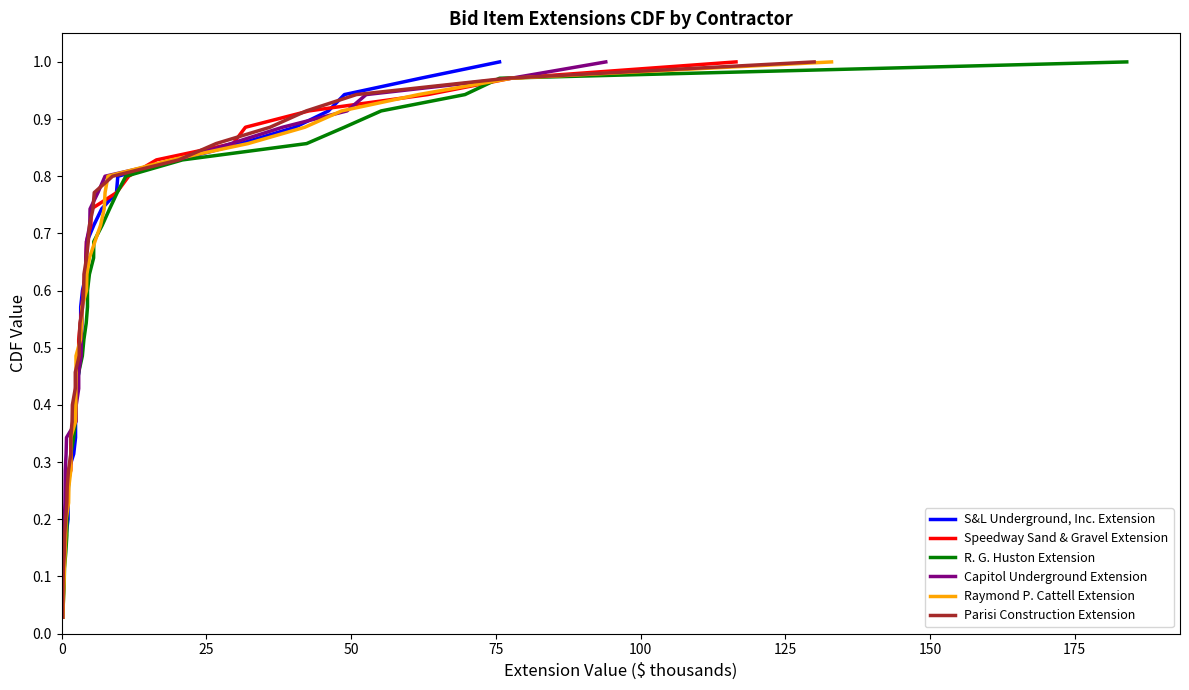

Is this an area chart (filled region under the line)?

No